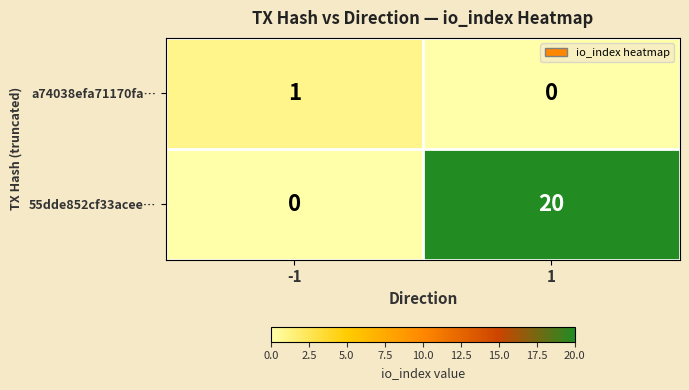

Reading left to right, list all the values displayed in this chart.

a74038efa71170fa…: 1	0
55dde852cf33acee…: 0	20